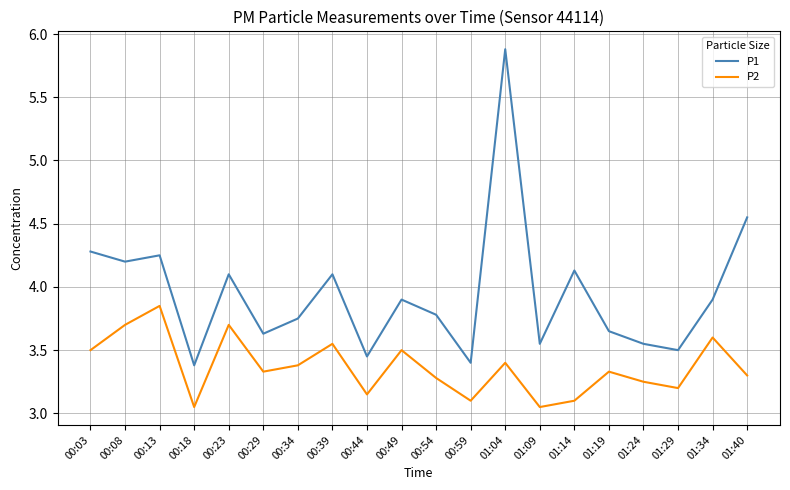

True or false: P1 and P2 cross at least once.

False